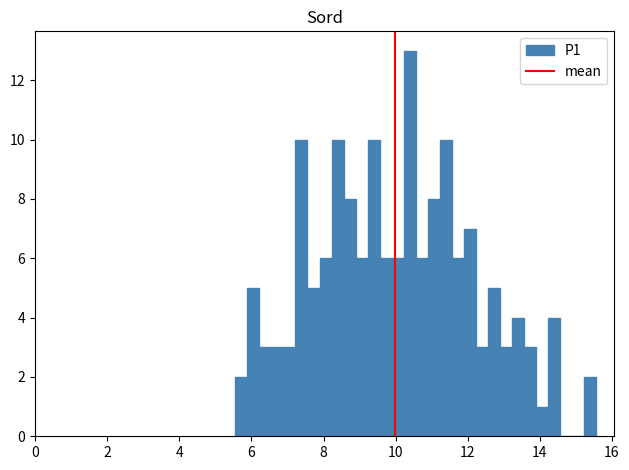

Around what value on the x-axis is the tallest bar? Give the approximate position of its centre, as read against the axis.

10.4